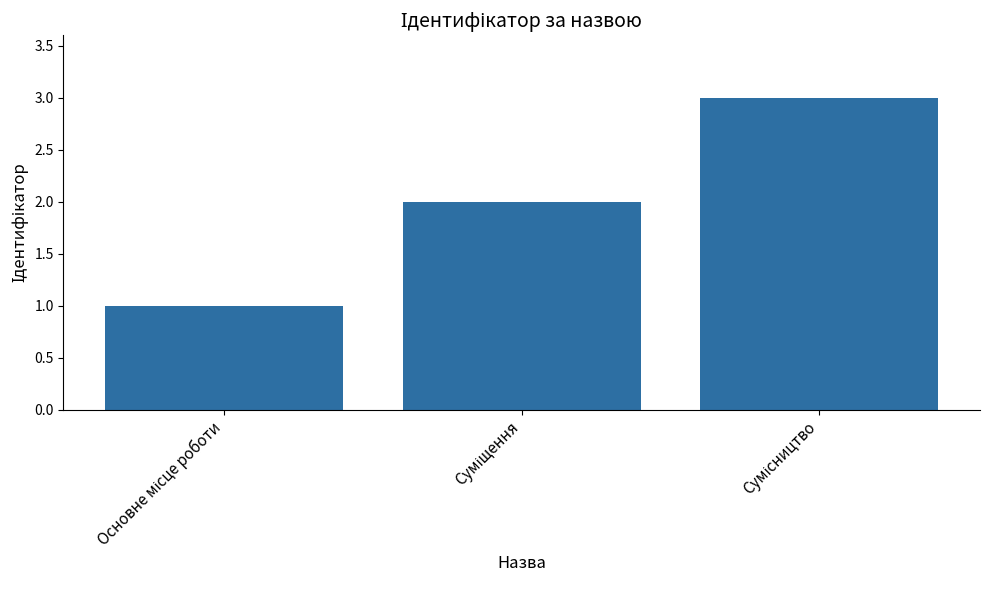

What is the maximum value shown in the chart?

3